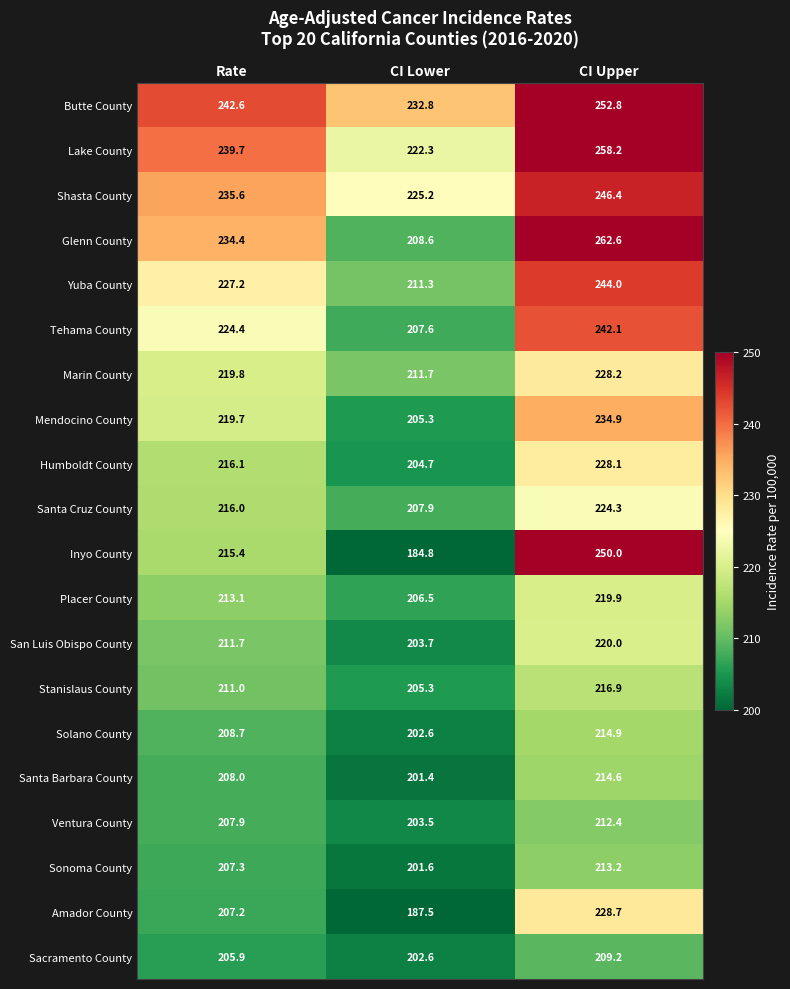

Where does the Solano County series first go above 208?

Rate